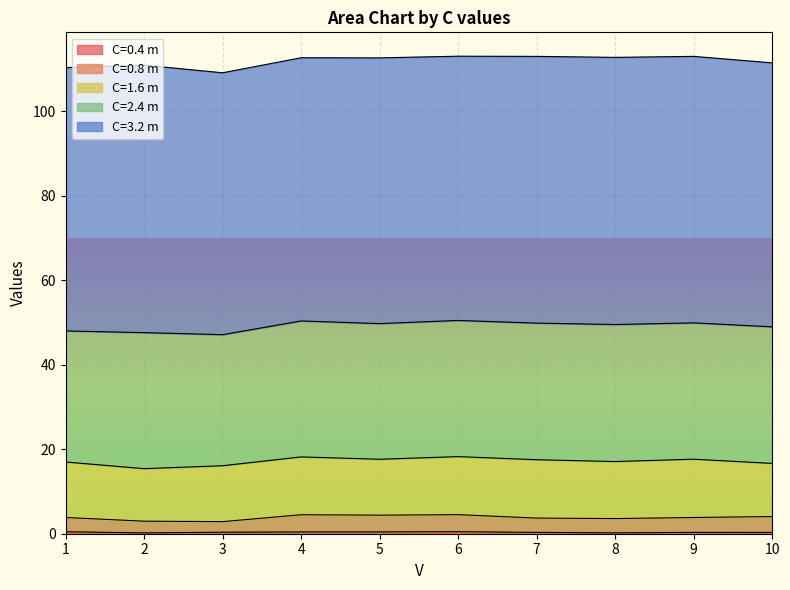

True or false: C=0.8 m and C=3.2 m cross at least once.

False